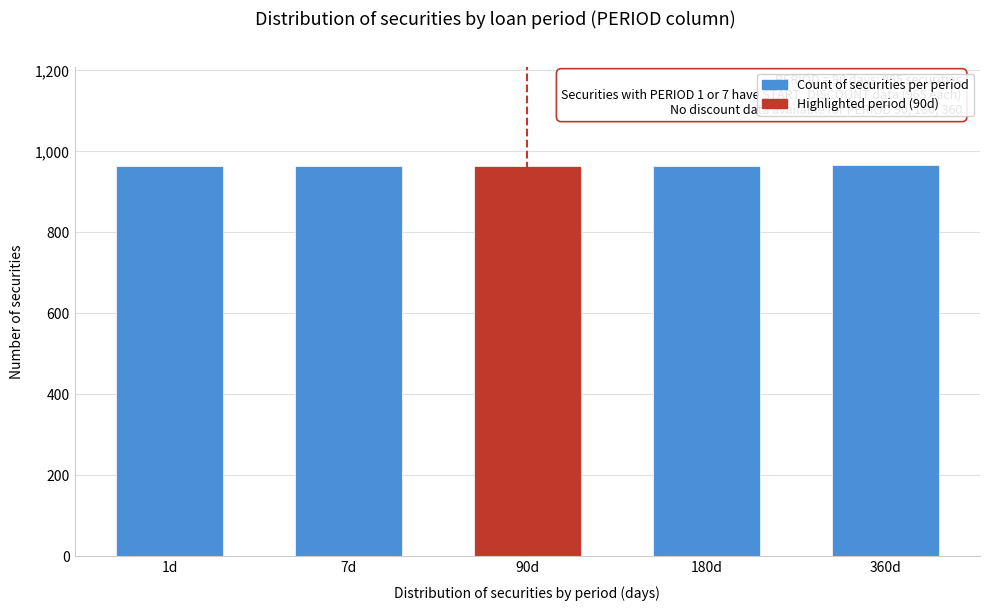

What is the label of the 1st bar from the right?

360d